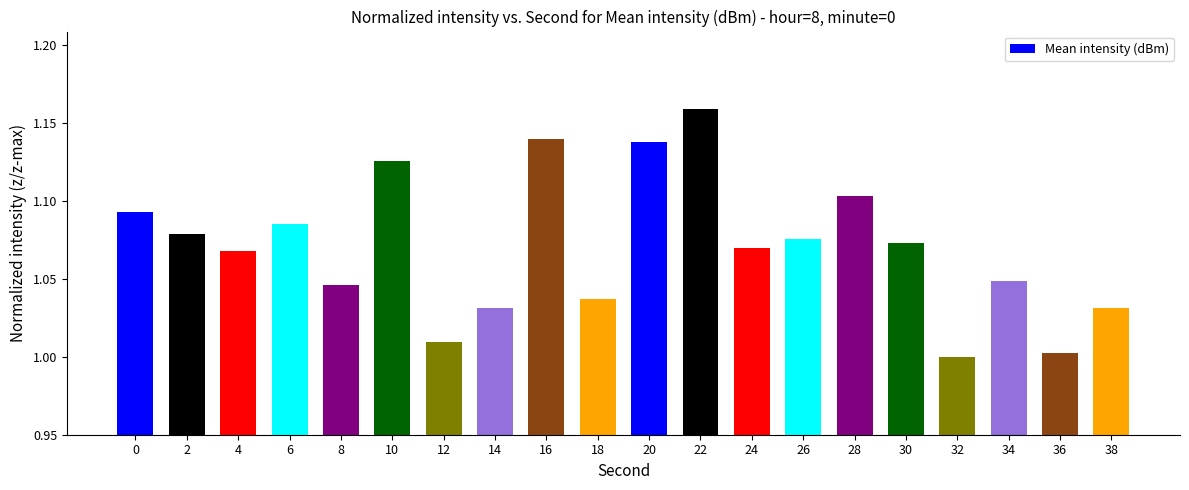

What is the sum of all values?

21.4